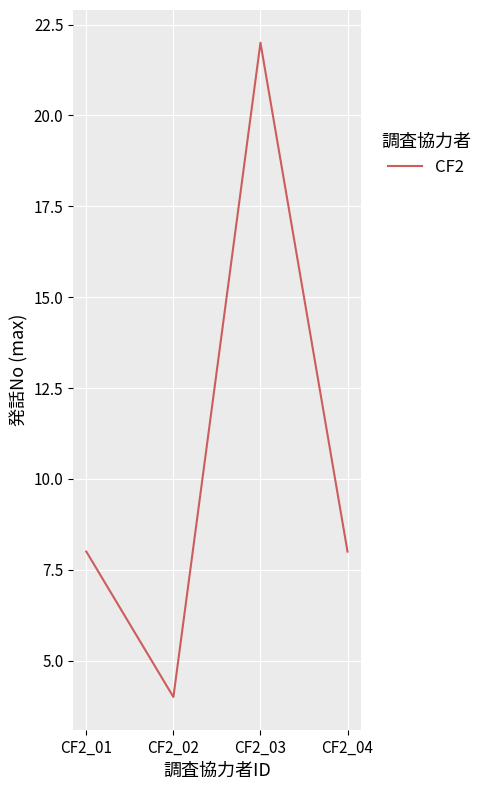

How many lines are shown in the chart?

1